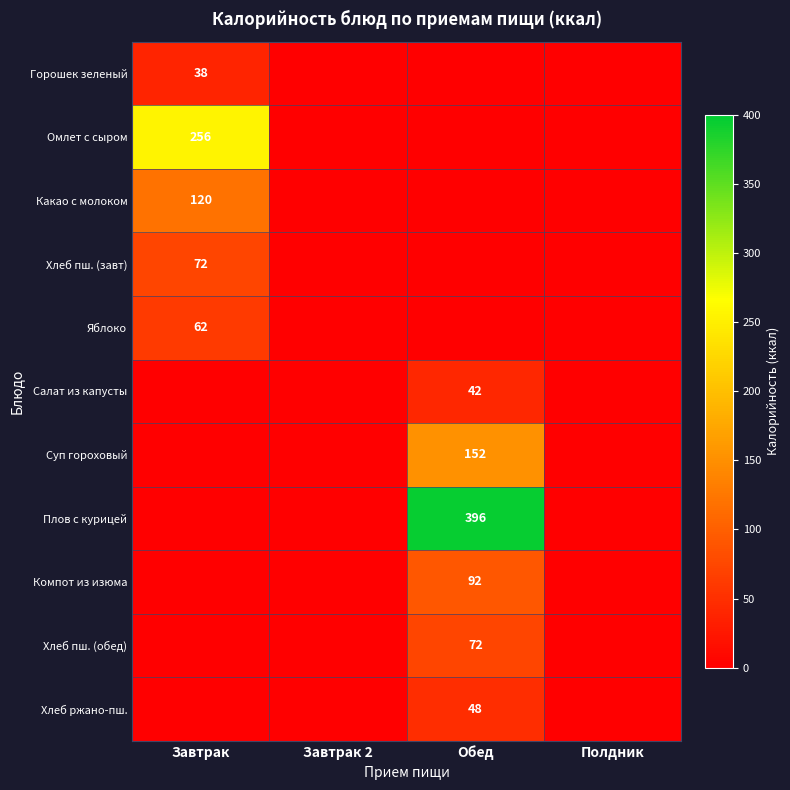

At how many categories does at least one series exceed 386?

1